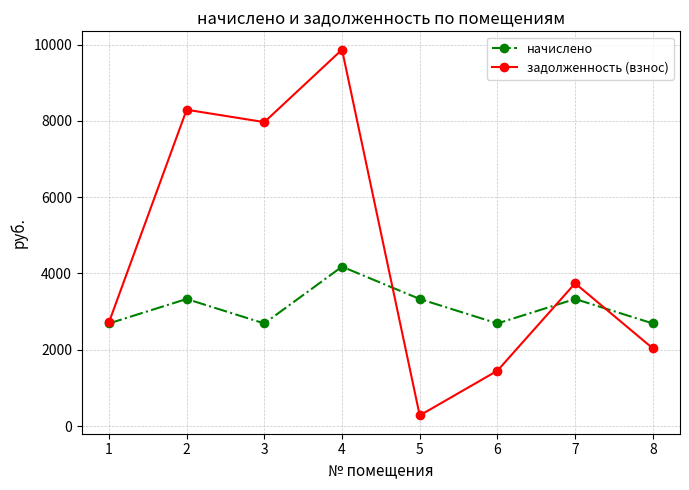

What value does the задолженность (взнос) series have at 5?

277.6